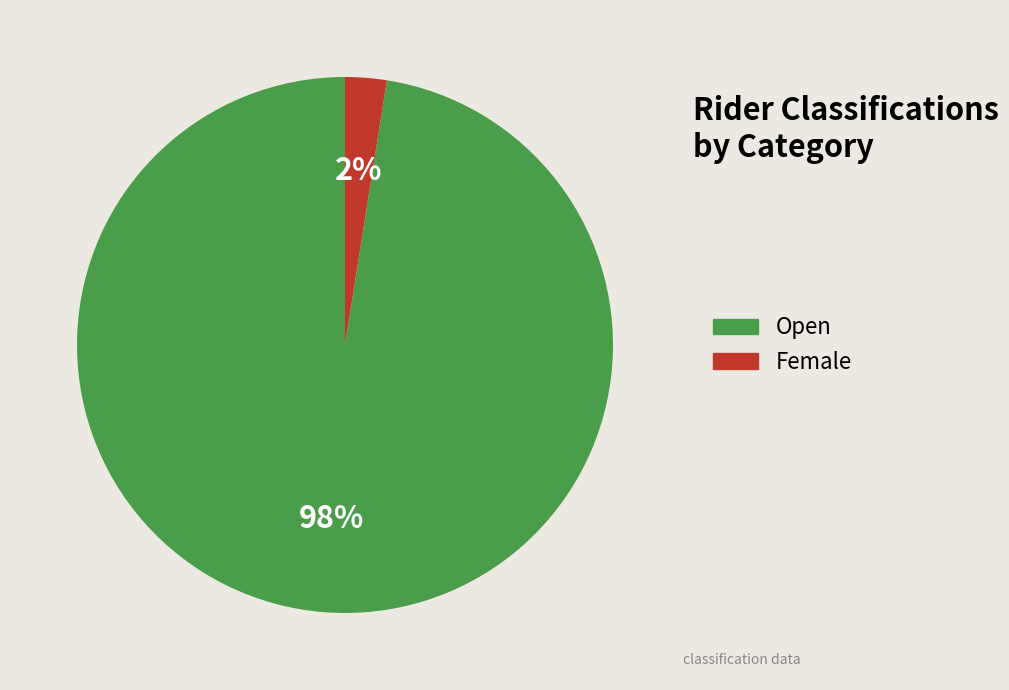

Between Open and Female, which is larger?

Open